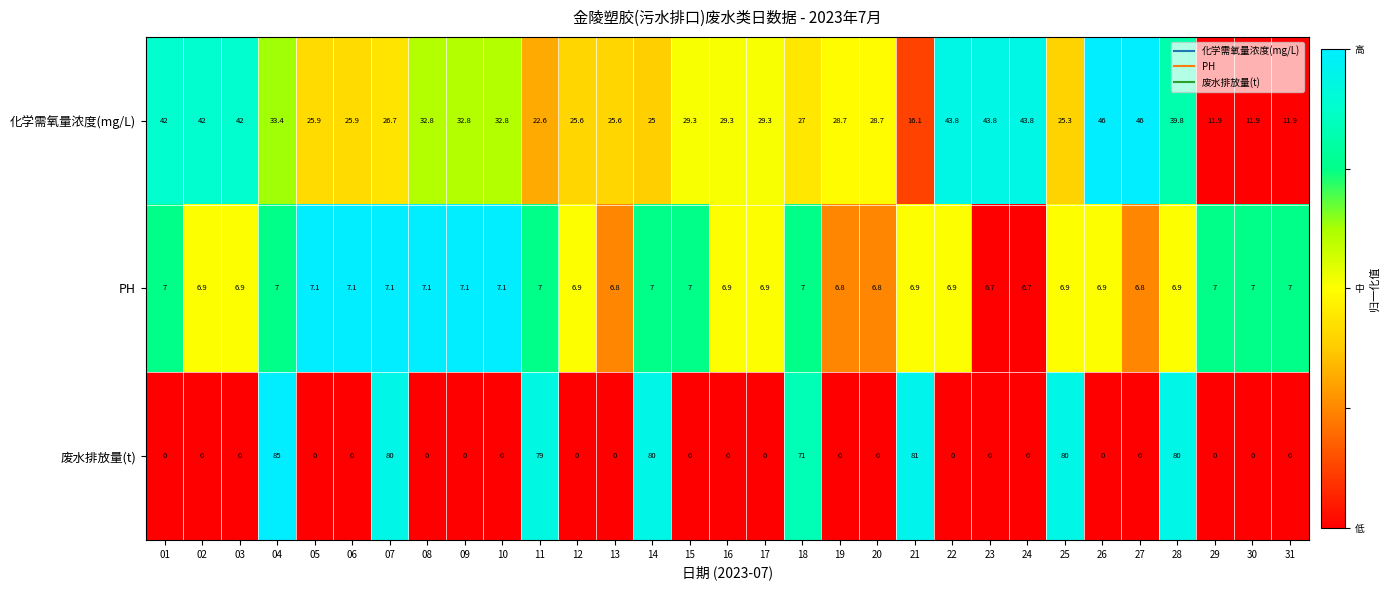

True or false: 化学需氧量浓度(mg/L) has a value of 28.7 at 20.

True